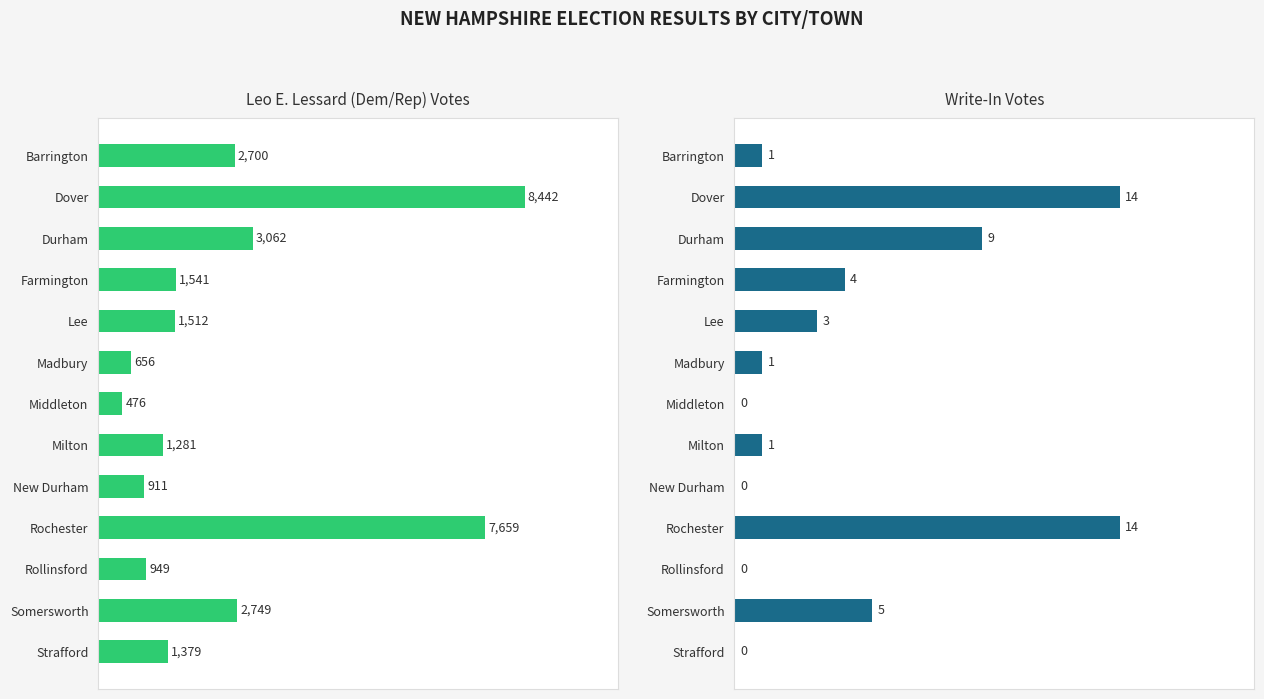

What is the spread (max minus min) of values at Somersworth?

2744